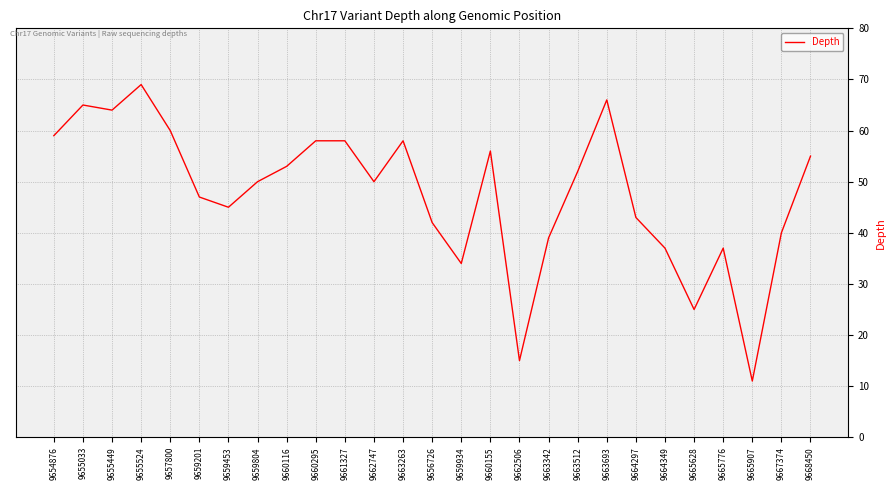

Is it true that the value at 9663693 is 66?

True